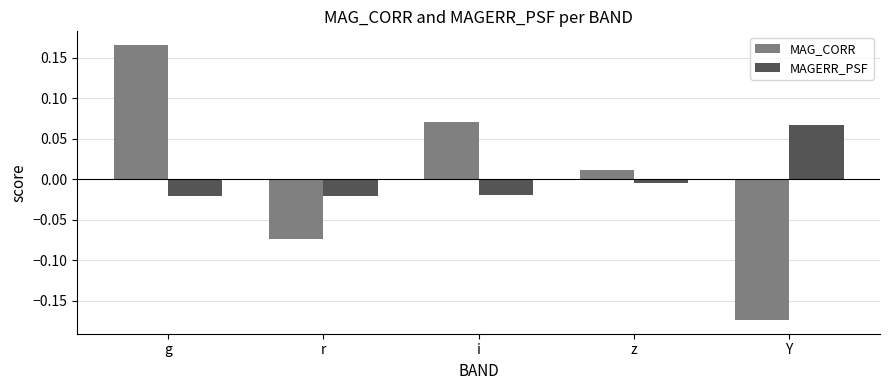

The value of MAG_CORR at Y is -0.1. True or false?

False